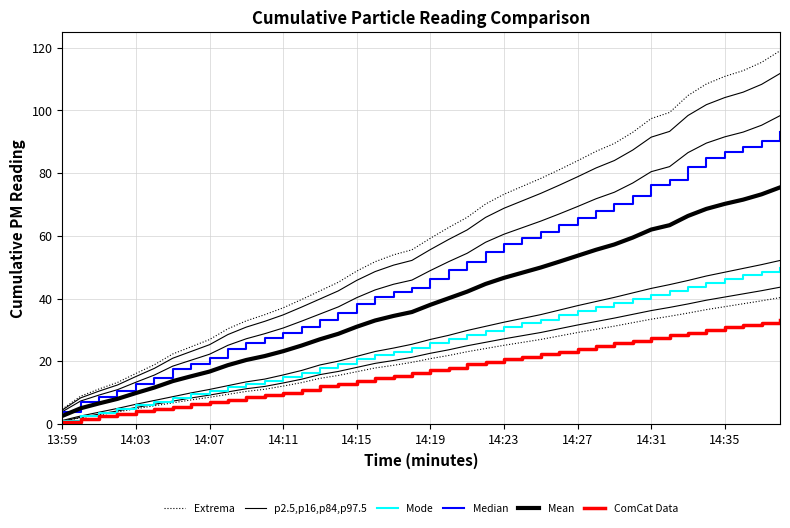

True or false: ComCat Data has a value of 30.8 at 14:35.

True